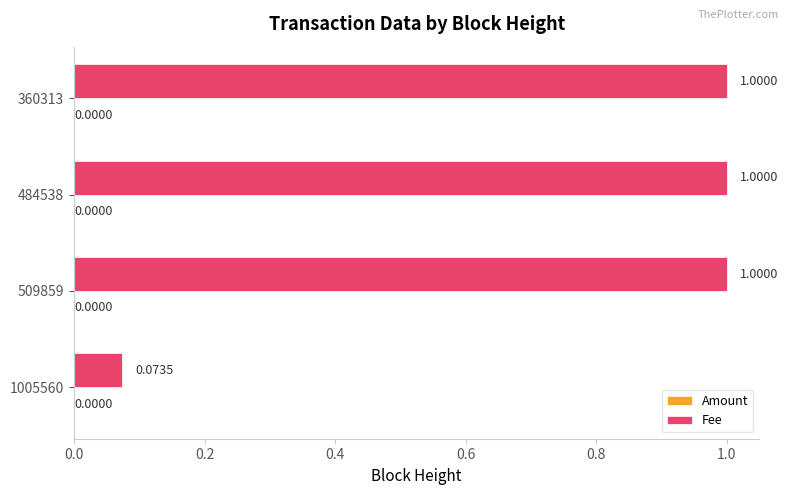

Which series has the largest total across all categories?

Fee